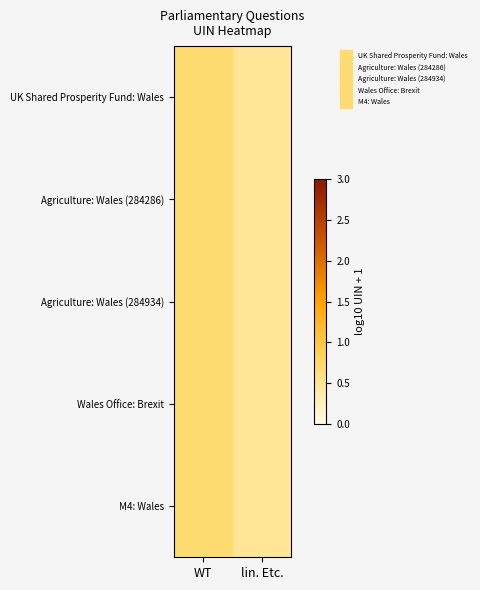

Which has a higher value, lin. Etc. or WT?

WT